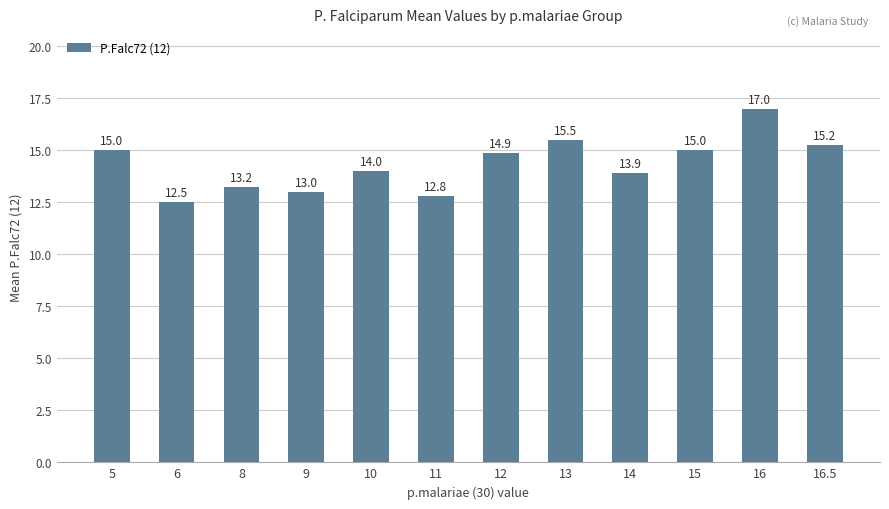

Which label corresponds to the smallest value in the chart?

6